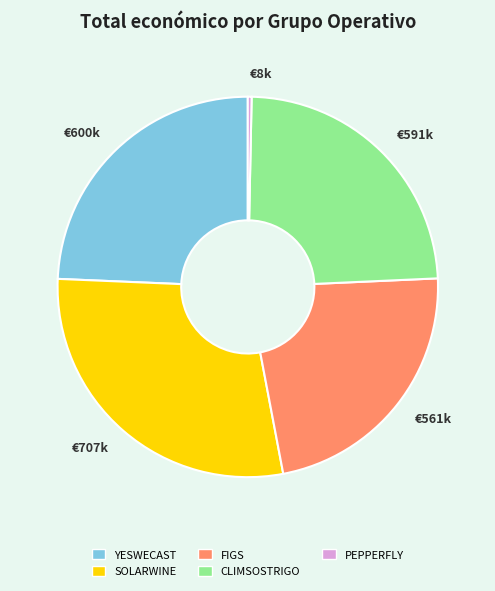

Which has a higher value, SOLARWINE or PEPPERFLY?

SOLARWINE